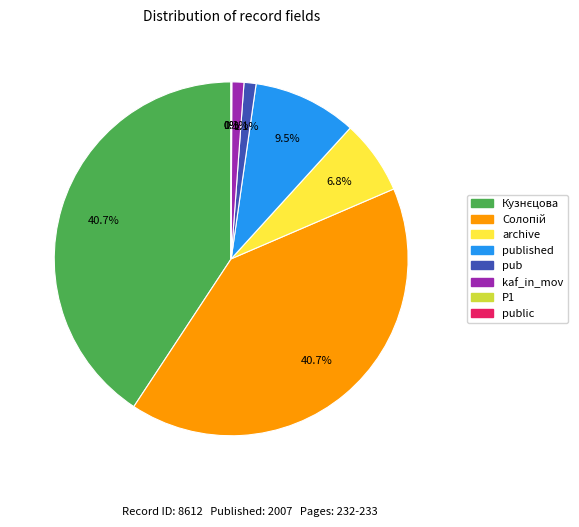

Between published and archive, which is larger?

published